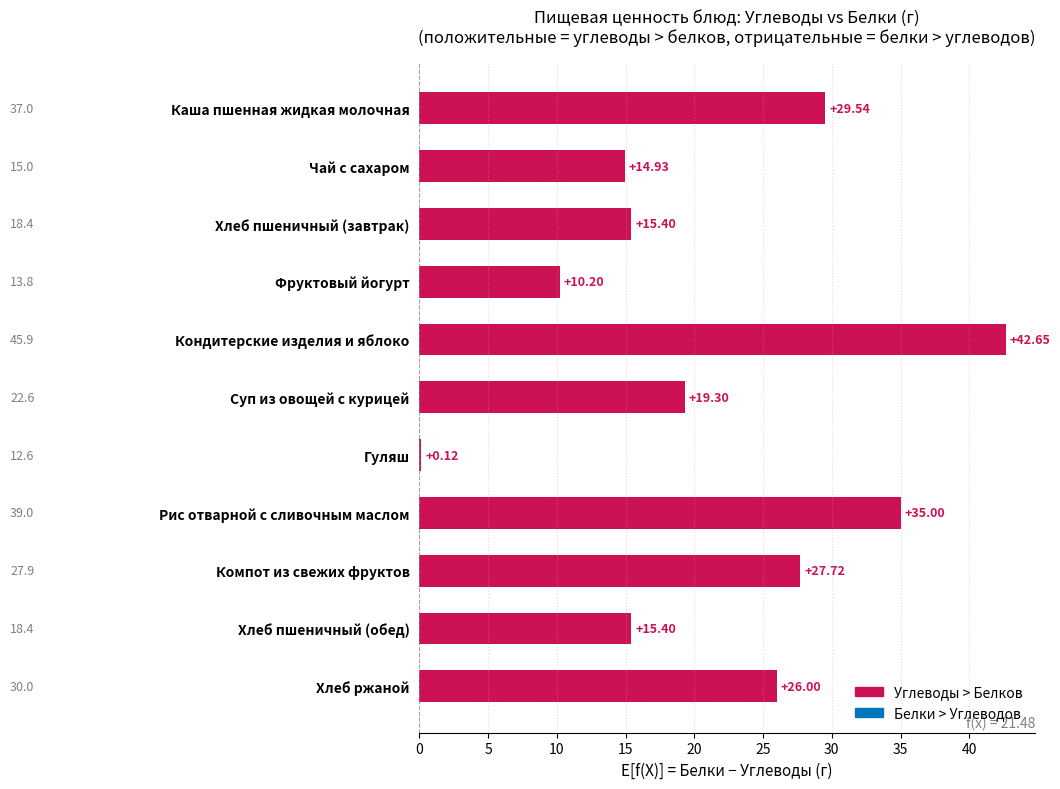

At which label is the value closest to 21?

Суп из овощей с курицей